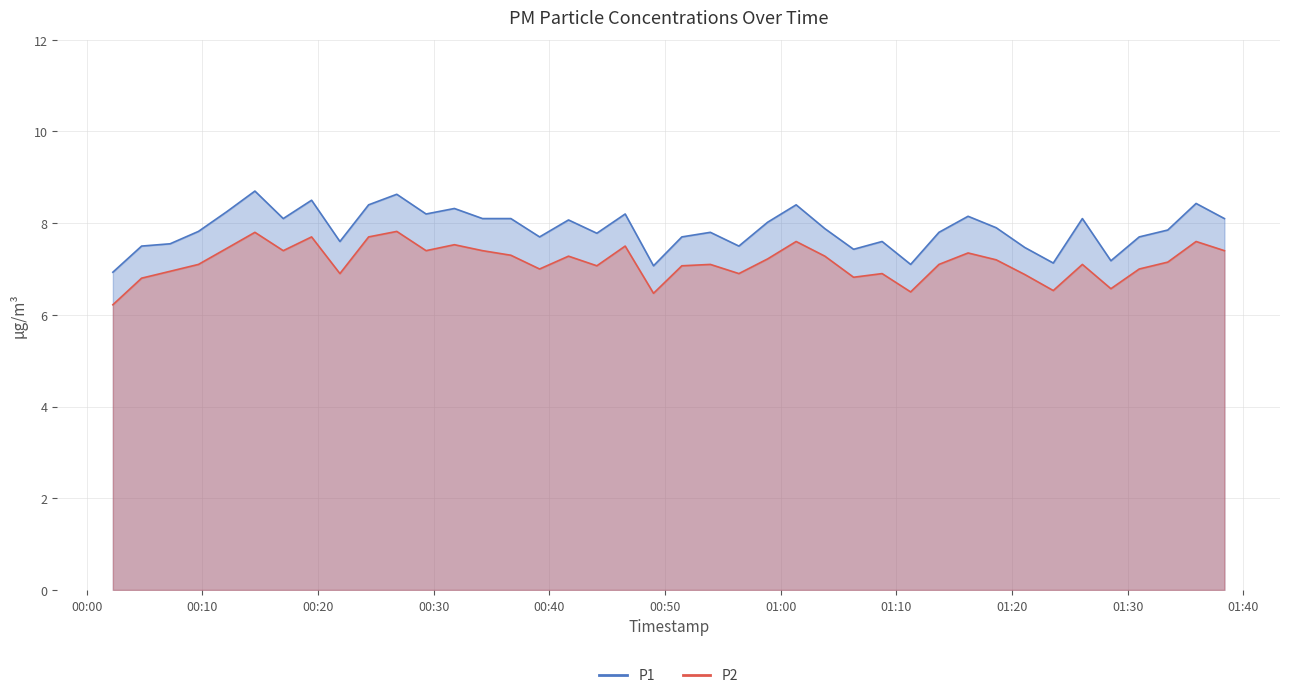

Is it true that P1 equals 7.7 at 2023-03-01T00:51:27?

True